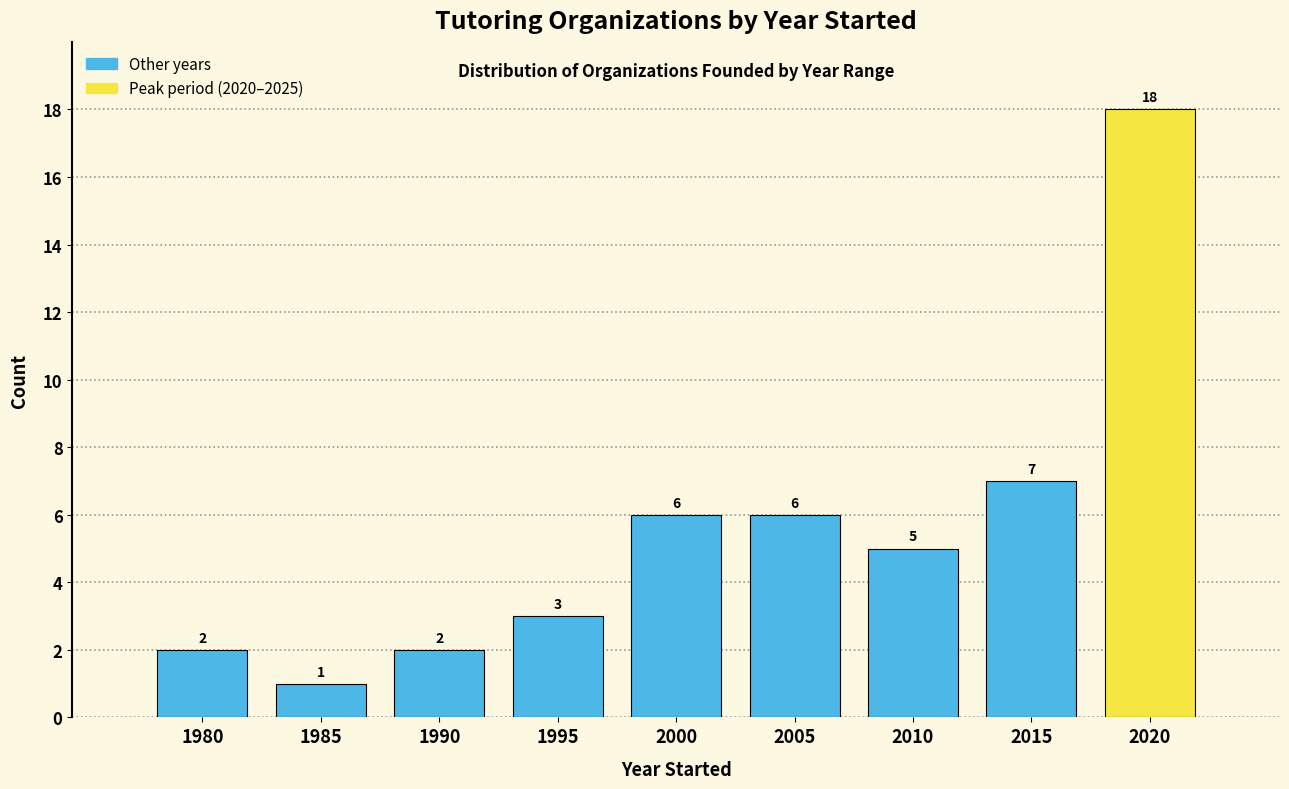

Reading left to right, list all the values displayed in this chart.

2	1	2	3	6	6	5	7	18